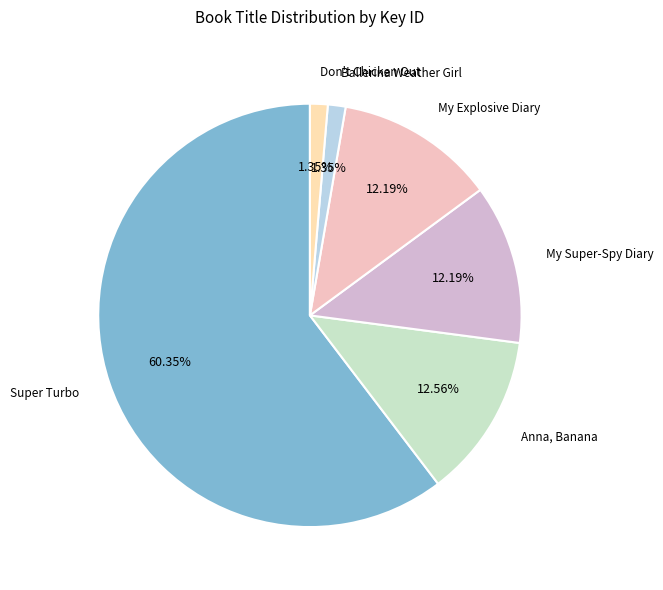

To the nearest percent, what is the average slice percentage?

17%